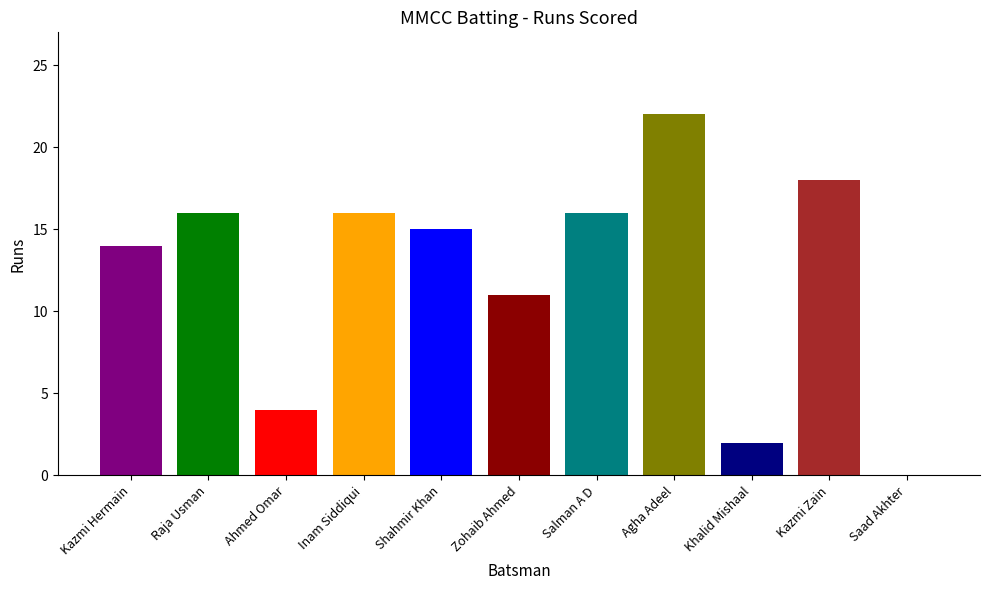

Which category has the highest value across all series?

Agha Adeel